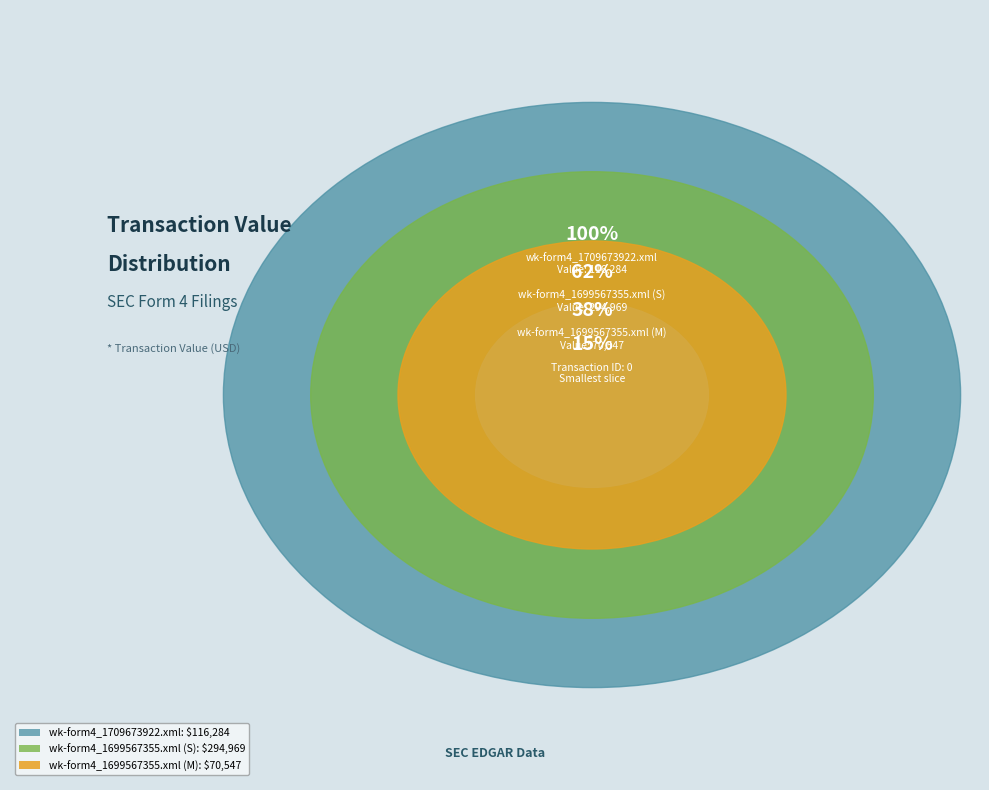

The wk-form4_1699567355.xml (M) slice represents 1% of the pie. True or false?

False